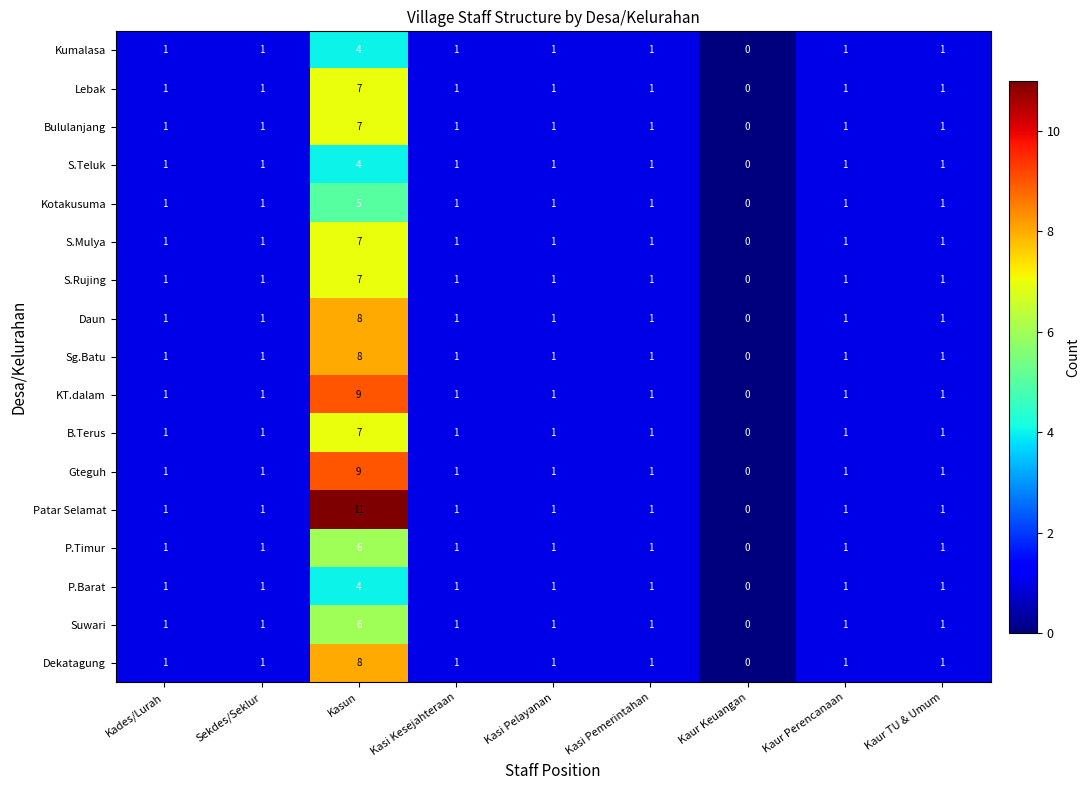

Which series has the widest spread of values?

Patar Selamat